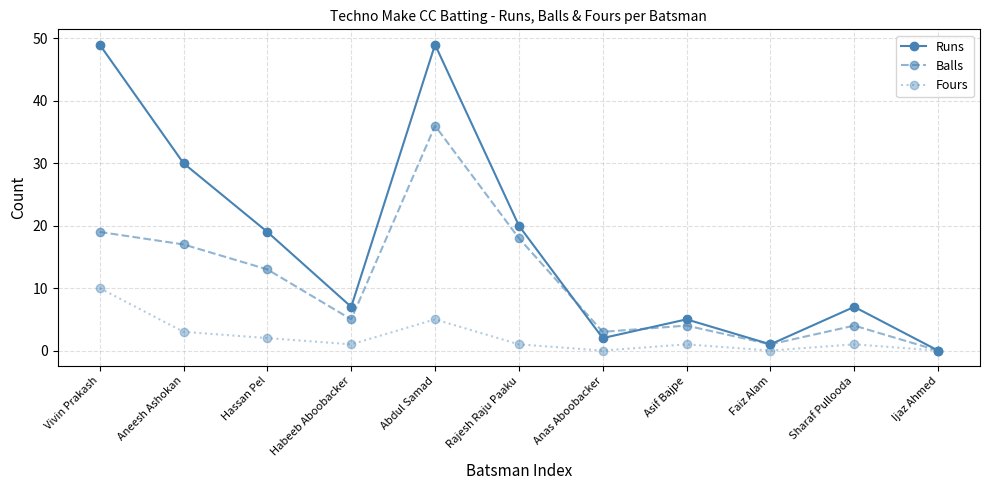

Is the value of Fours at Vivin Prakash greater than the value of Balls at Ijaz Ahmed?

Yes